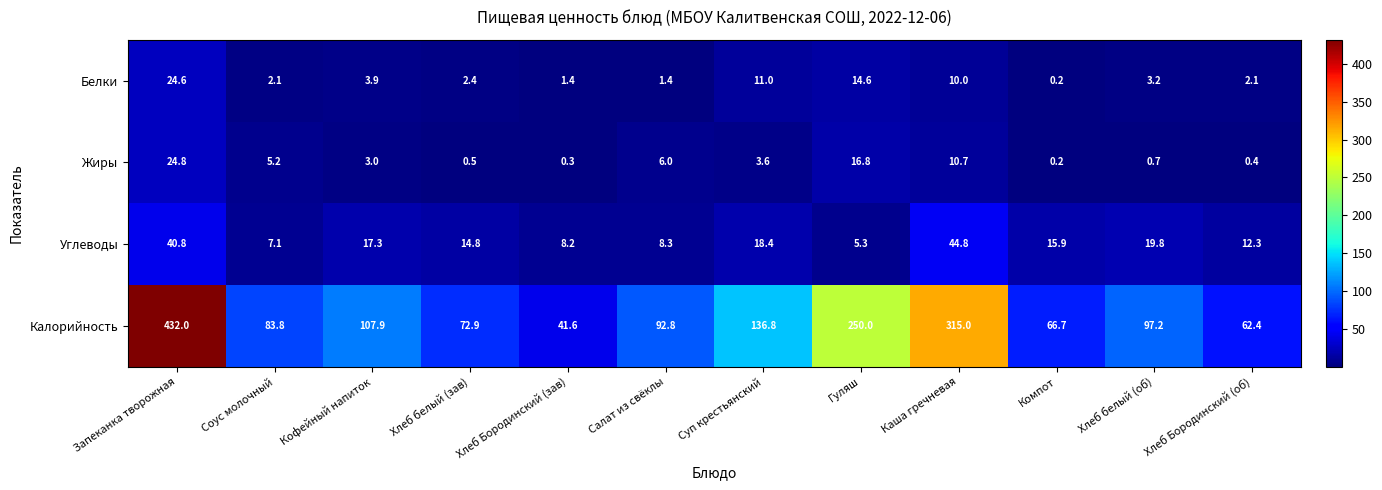

What is the sum of the Белки values at Хлеб Бородинский (об) and Салат из свёклы?

3.5